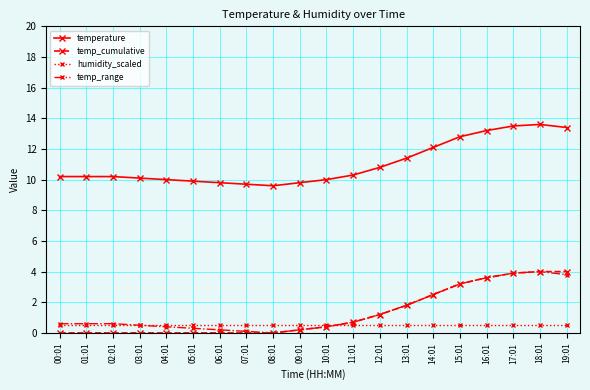

True or false: temp_cumulative and temperature intersect in this chart.

False